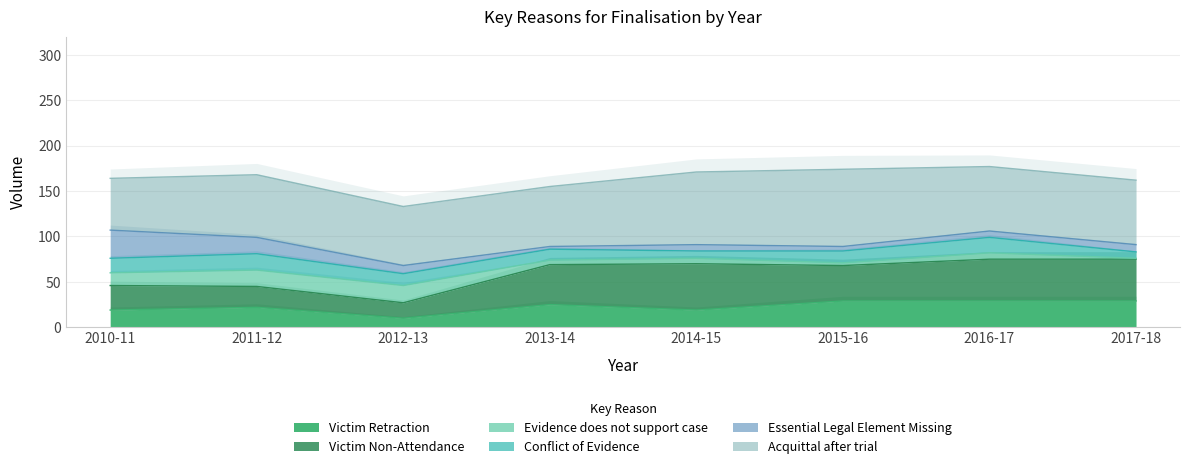

True or false: Acquittal after trial and Conflict of Evidence cross at least once.

False